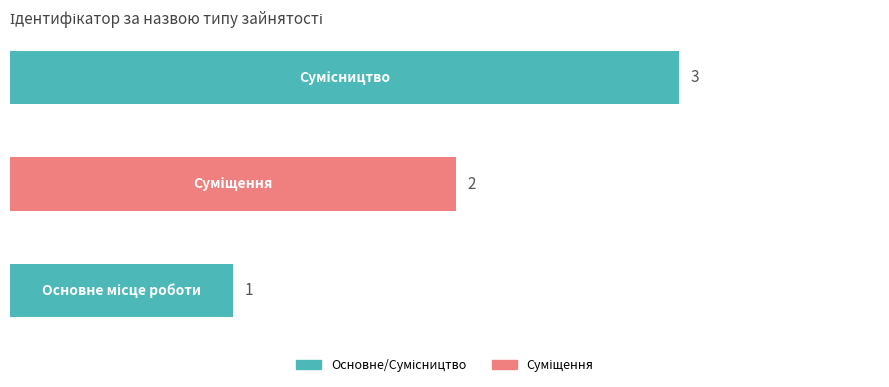

What is the maximum value shown in the chart?

3